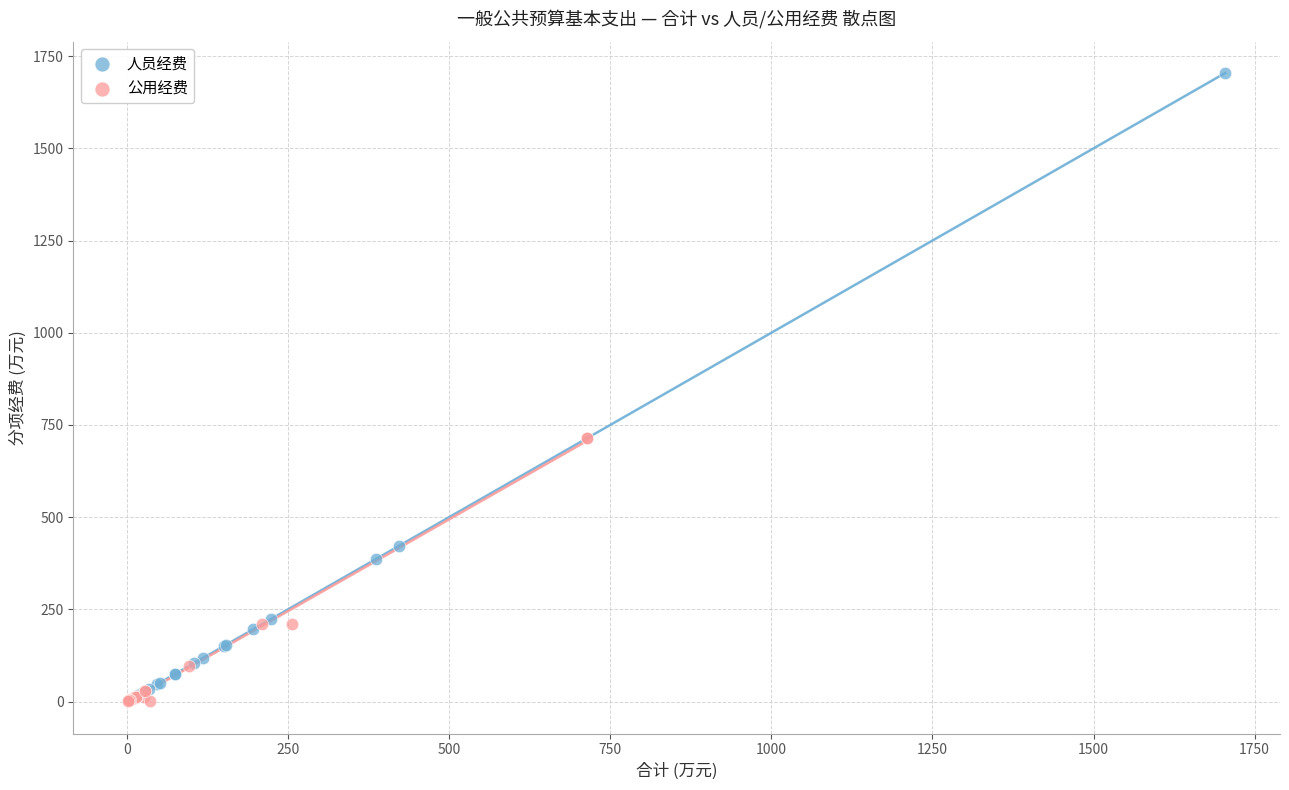

Which series has the largest Y range (max minus min)?

人员经费